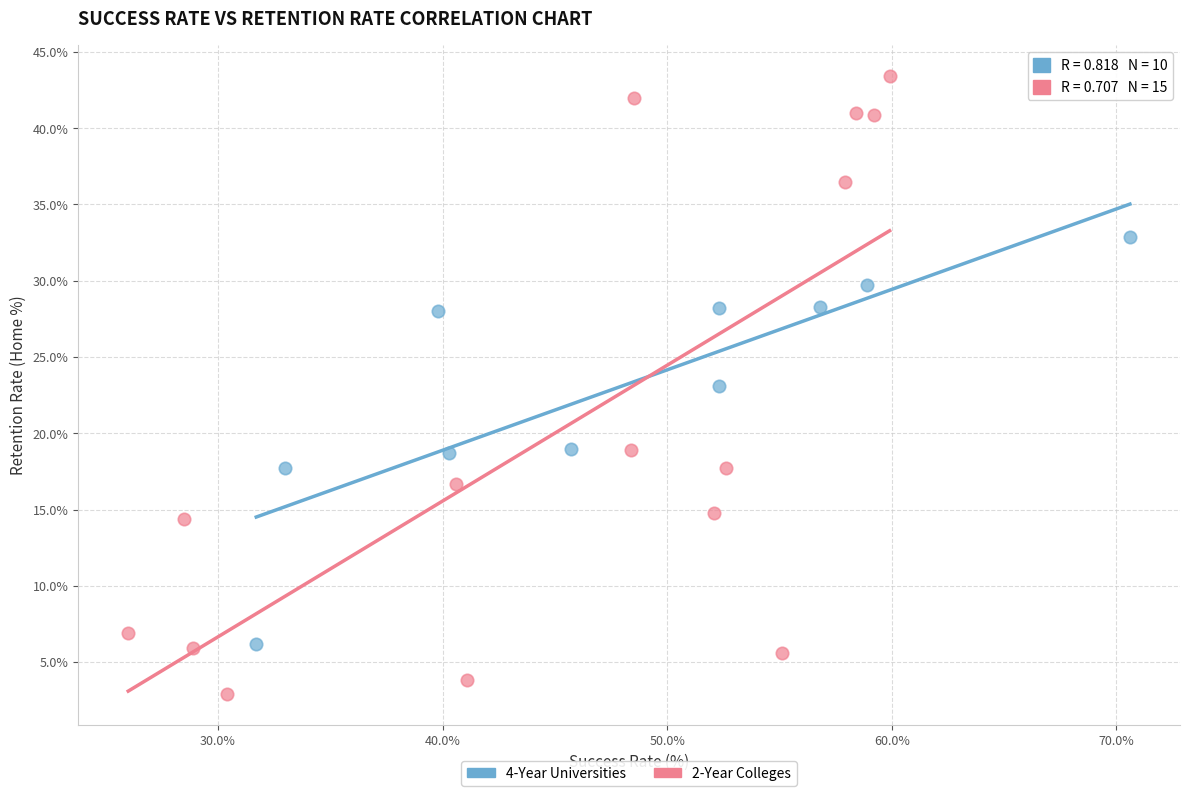

Which series reaches the maximum Y coordinate?

2-Year Colleges